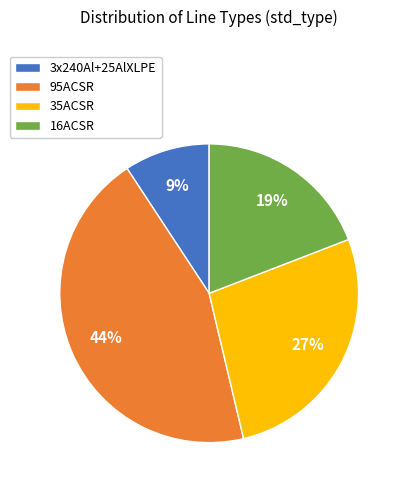

Combined, do 35ACSR and 16ACSR account for over 50%?

No